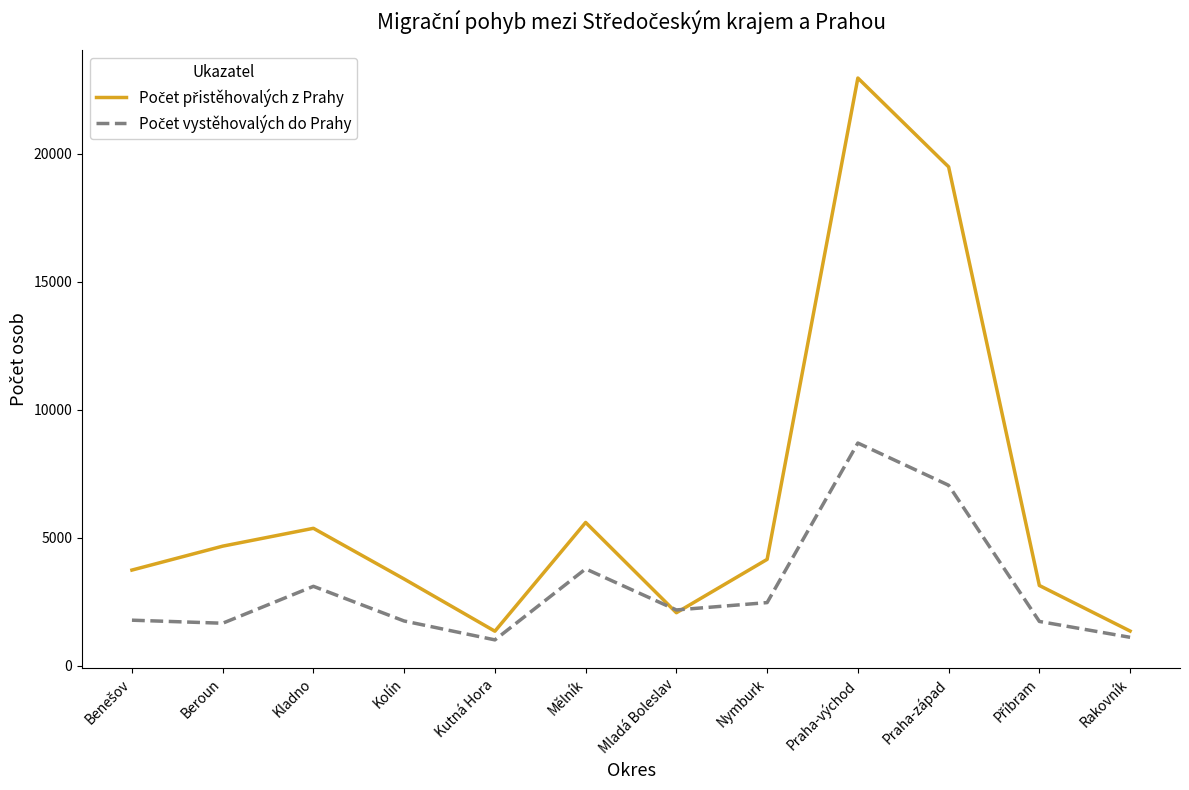

What is the minimum value shown in the chart?

1007